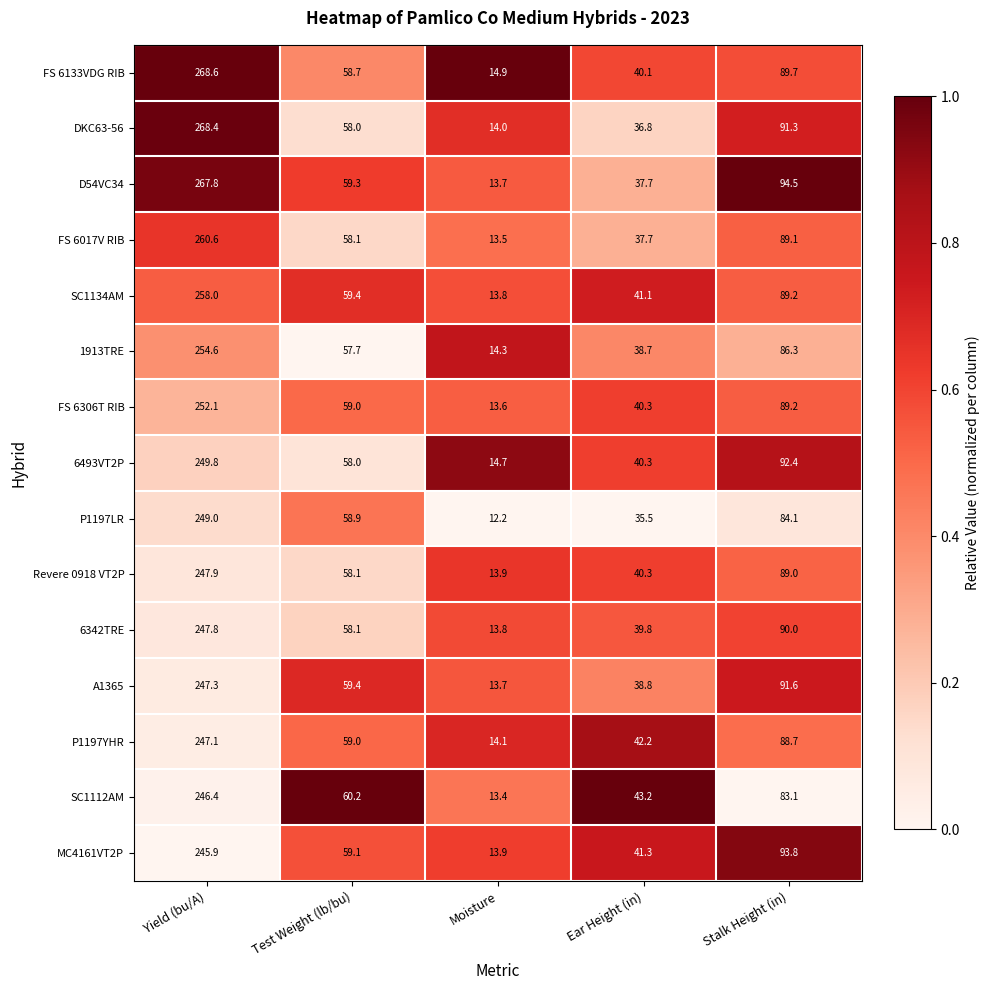

What is the total value across all series at Test Weight (lb/bu)?

881.0